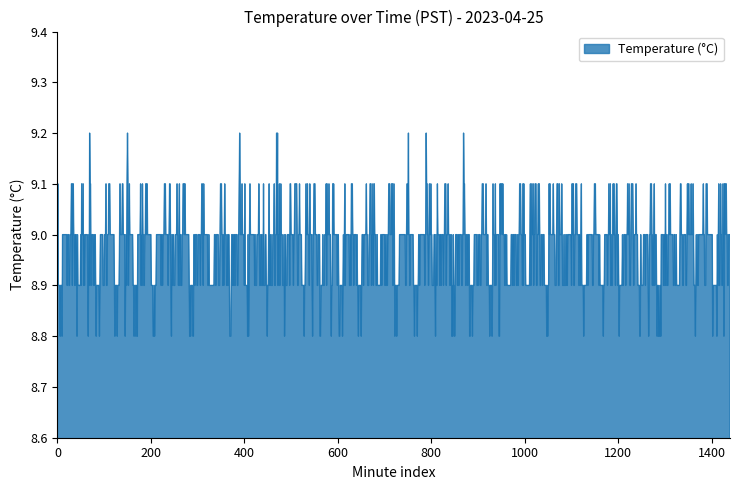

What is the greatest value displayed?

9.2